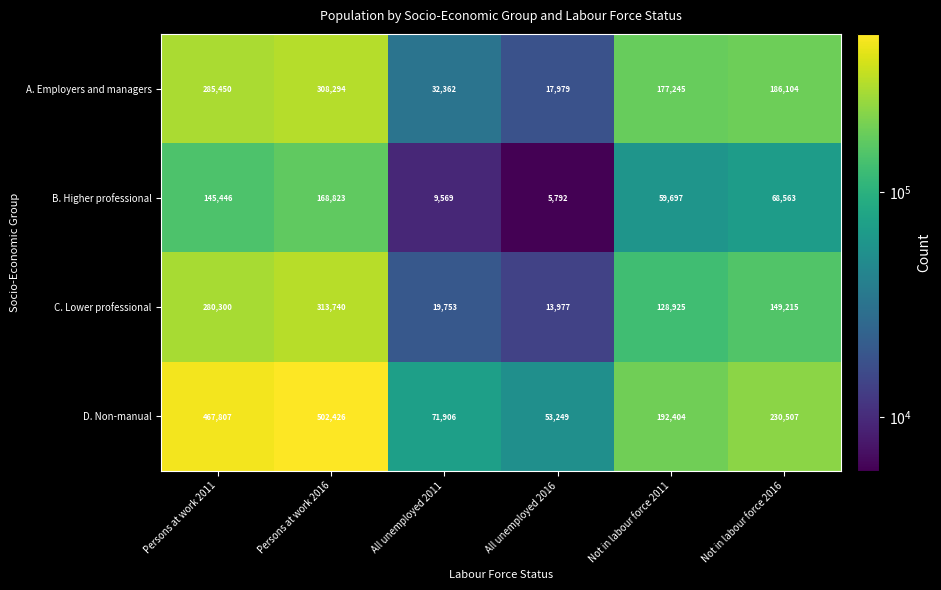

The value of C. Lower professional at All unemployed 2011 is 12773. True or false?

False